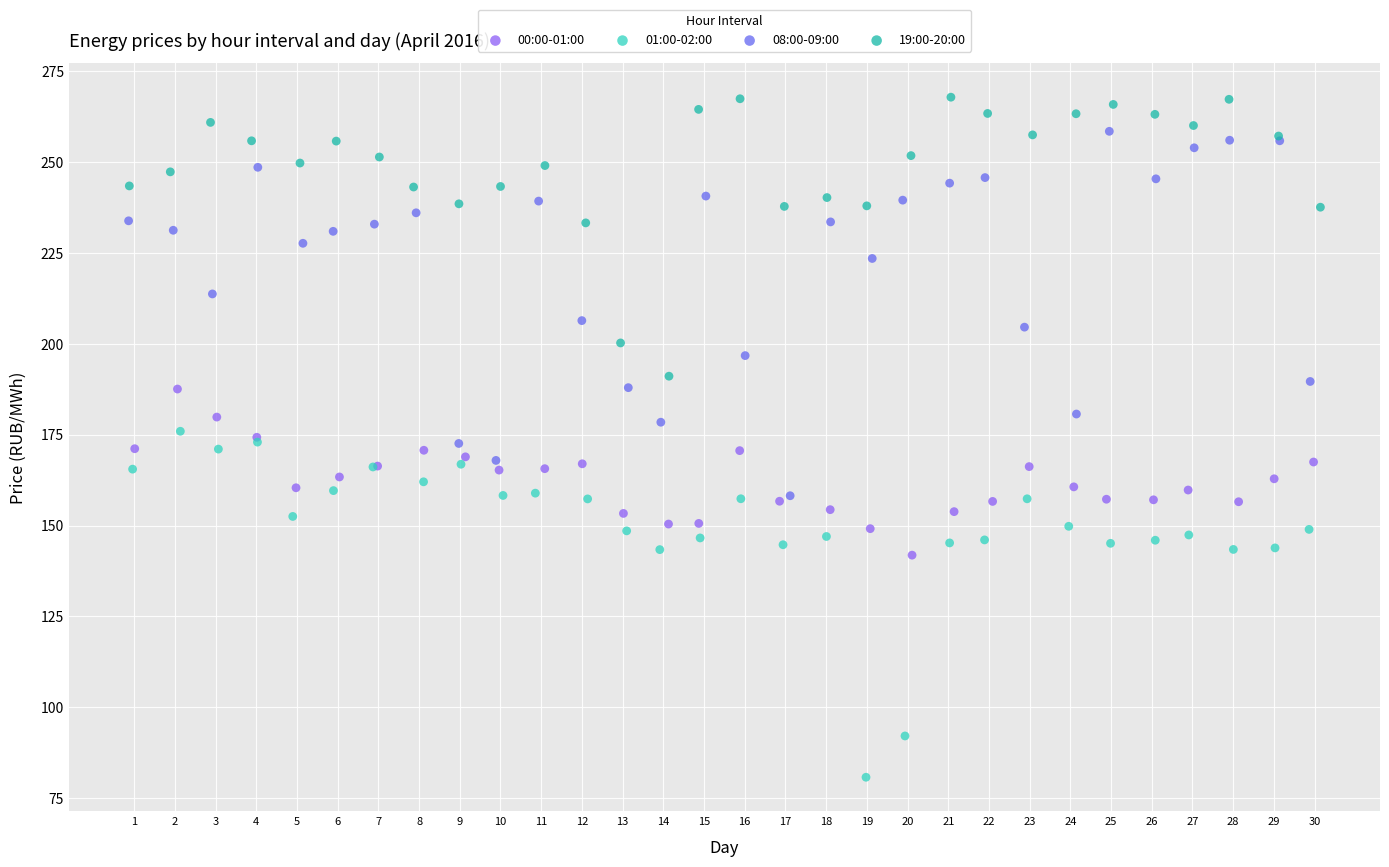

Which series has the widest spread of Y values?

08:00-09:00